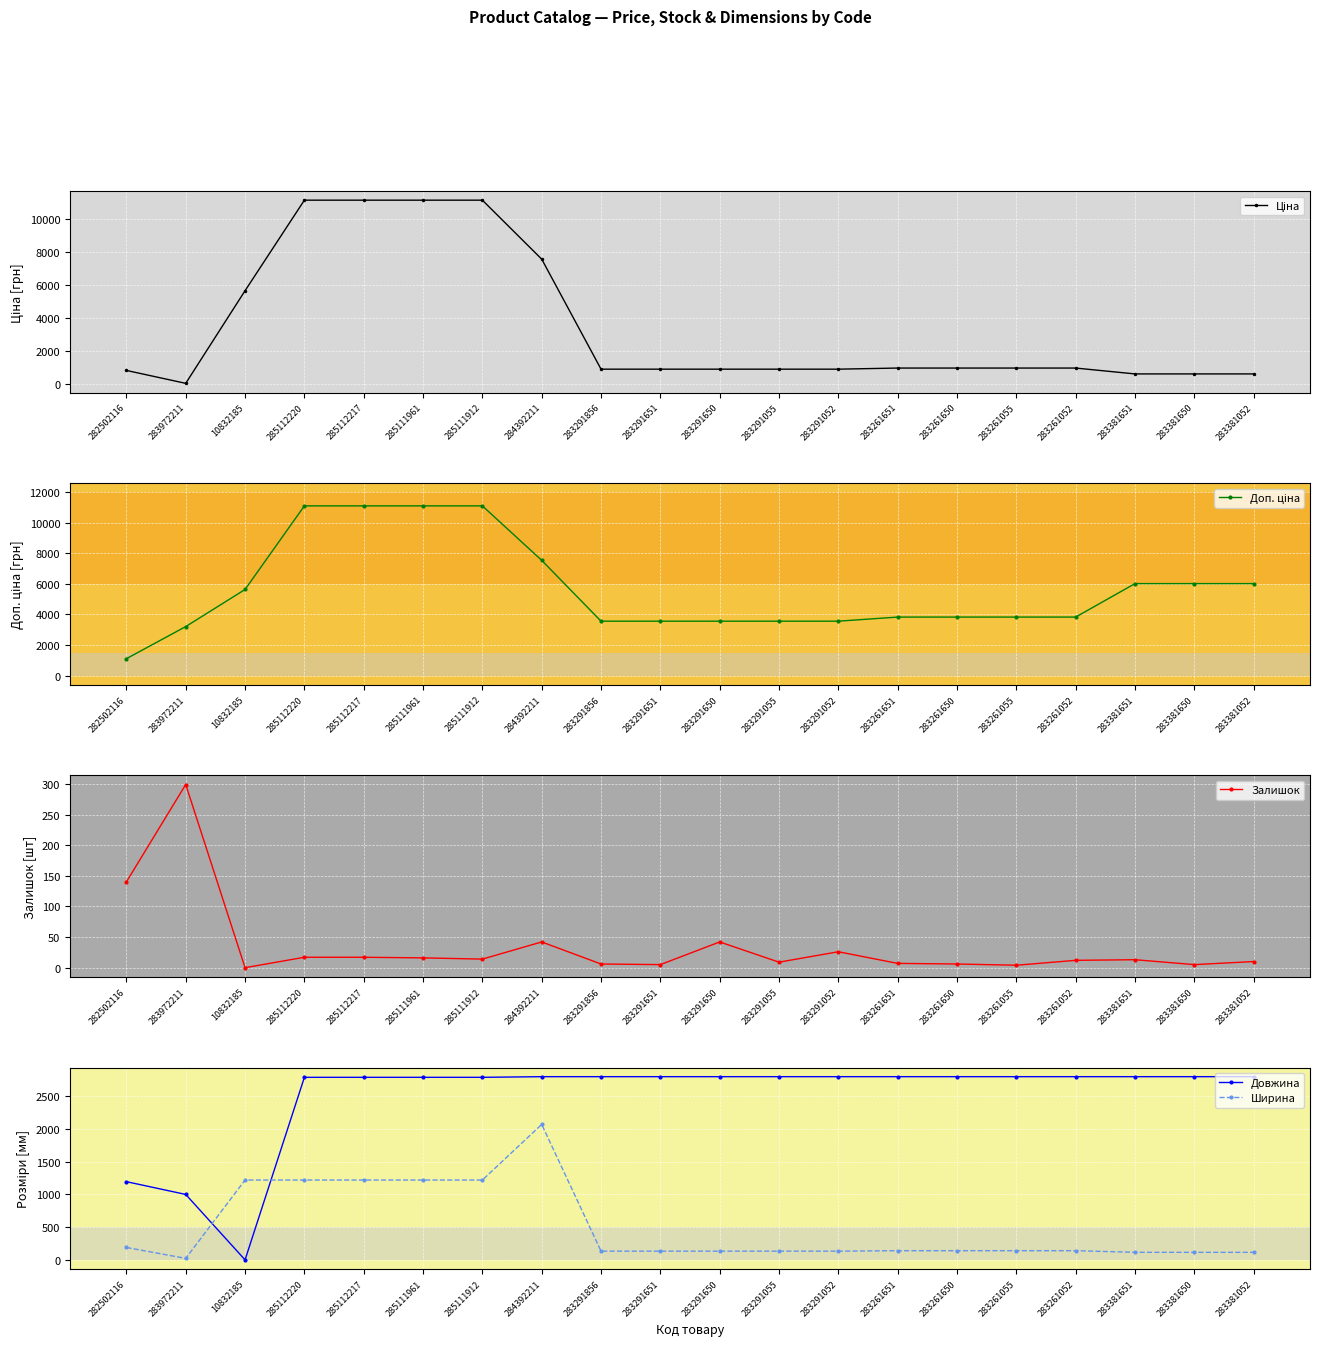

Reading left to right, list all the values displayed in this chart.

Ціна: 813.0	32.0	5636.0	11113.6	11113.6	11113.6	11113.6	7545.9	889.9	889.9	889.9	889.9	889.9	957.1	957.1	957.1	957.1	602.1	602.1	602.1
Доп. ціна: 1101.8	3205.0	5636.0	11113.6	11113.6	11113.6	11113.6	7545.9	3559.7	3559.7	3559.7	3559.7	3559.7	3828.4	3828.4	3828.4	3828.4	6020.8	6020.8	6020.8
Залишок: 140.0	299.0	0.0	17.0	17.0	16.0	14.0	42.0	6.0	5.0	42.0	9.0	26.0	7.0	6.0	4.0	12.0	13.0	5.0	10.0
Довжина: 1195.0	1000.0	0.0	2790.0	2790.0	2790.0	2790.0	2800.0	2800.0	2800.0	2800.0	2800.0	2800.0	2800.0	2800.0	2800.0	2800.0	2800.0	2800.0	2800.0
Ширина: 189.0	23.0	1220.0	1220.0	1220.0	1220.0	1220.0	2070.0	133.0	133.0	133.0	133.0	133.0	140.0	140.0	140.0	140.0	115.0	115.0	115.0